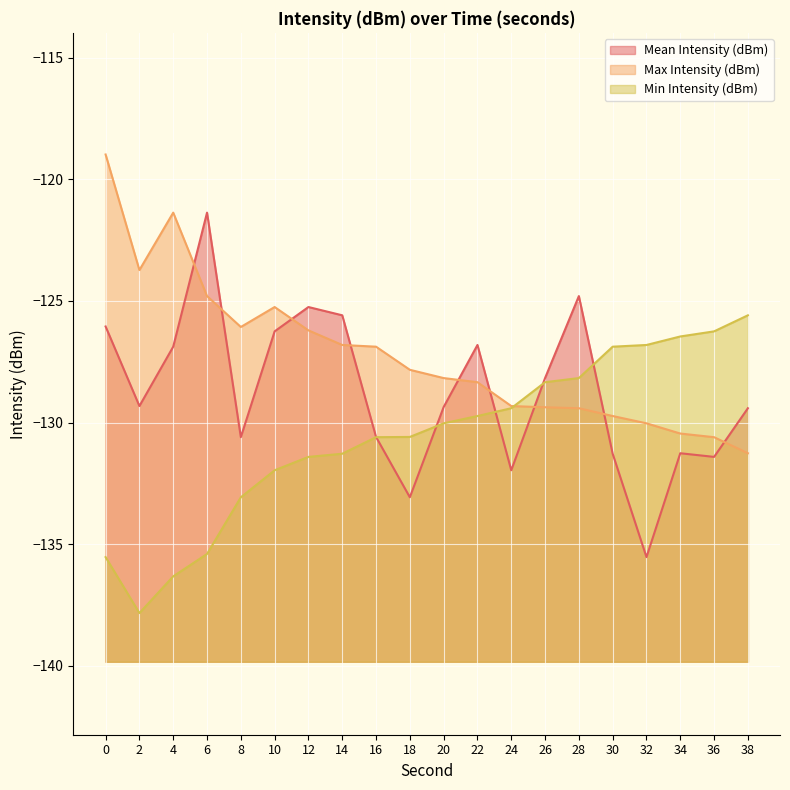

True or false: Min Intensity (dBm) has more than 1 interior local peaks.

False